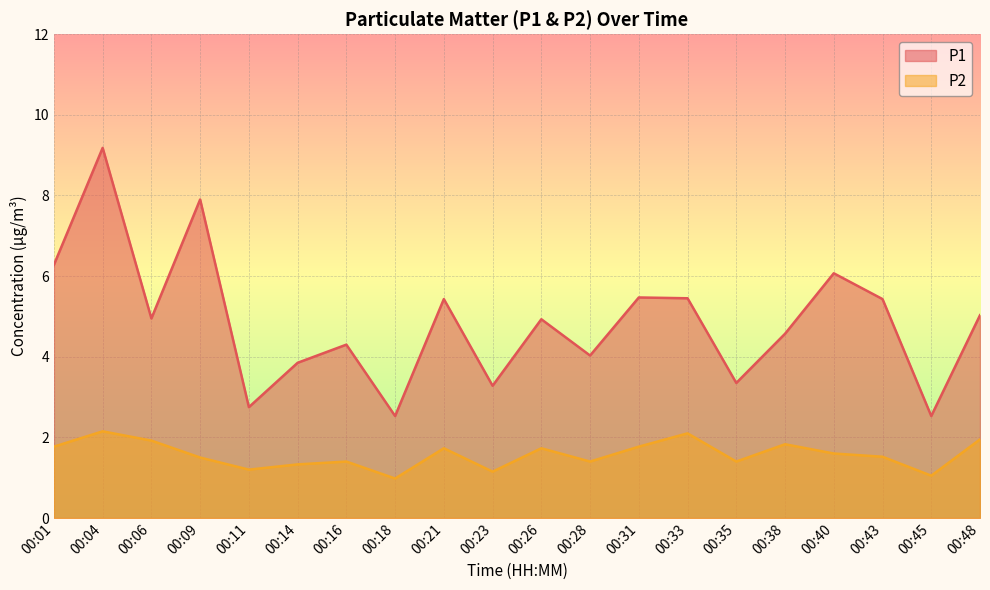

What is the sum of all P1 values?

97.3